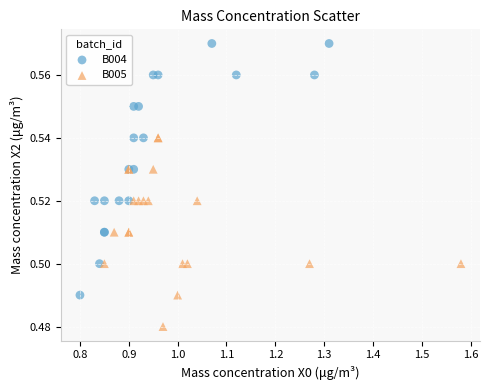

Which series contains the lowest Y value?

B005